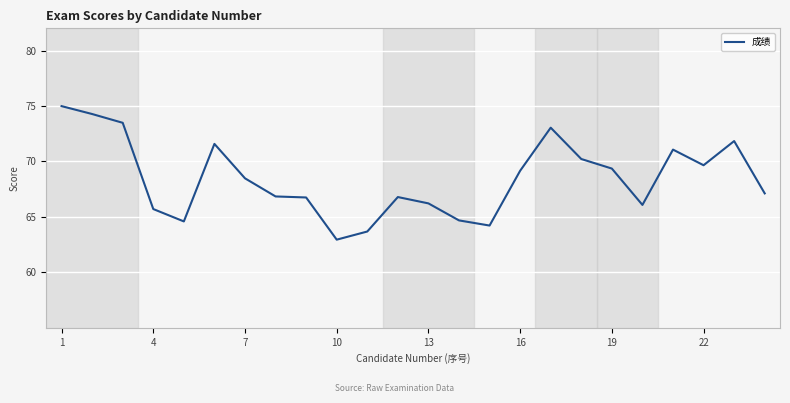

What is the difference between the maximum and minimum values?

12.0